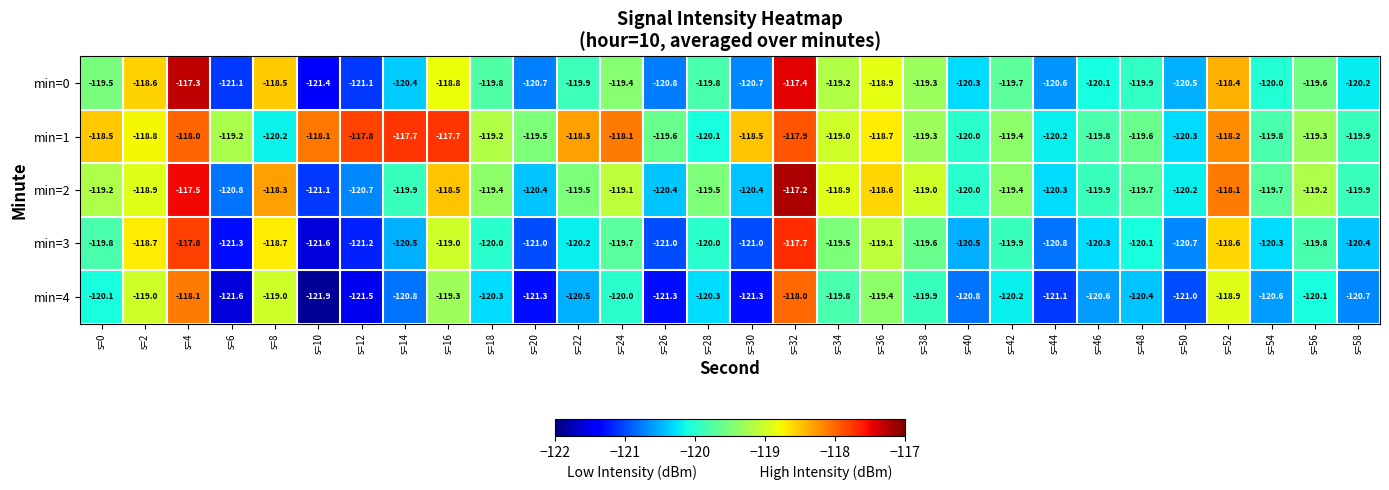

Rank the series by their average value, from highest to lowest.

min=1, min=2, min=0, min=3, min=4